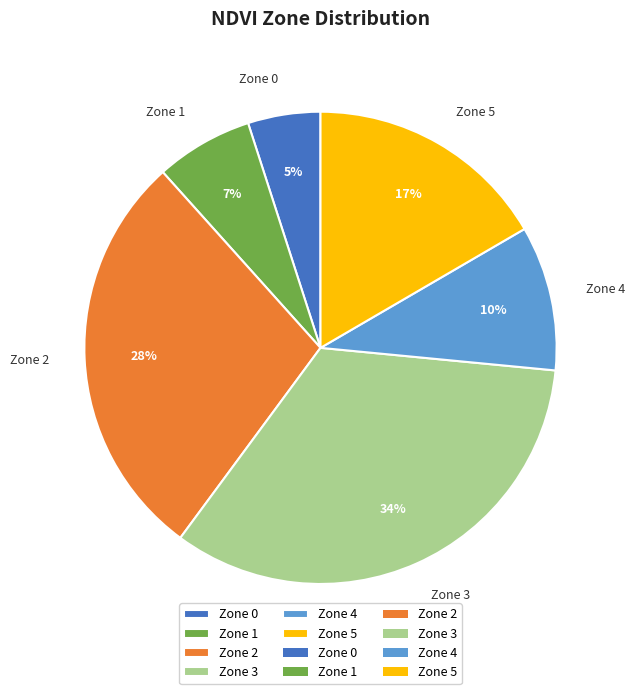

Count the number of slices in the pie.

6